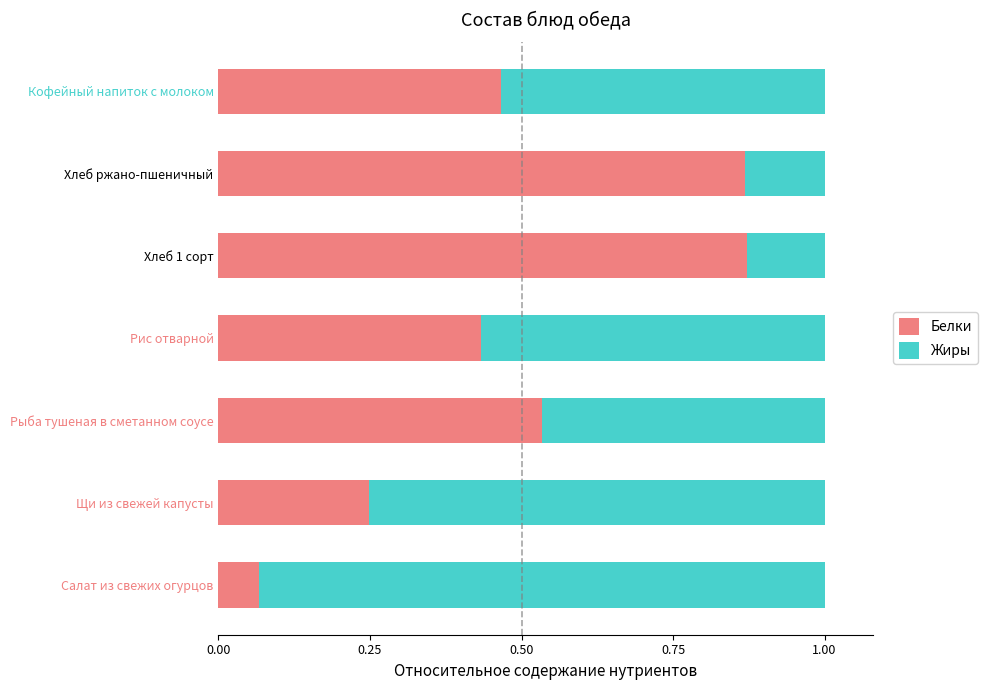

What are all the series names shown in the legend?

Белки, Жиры